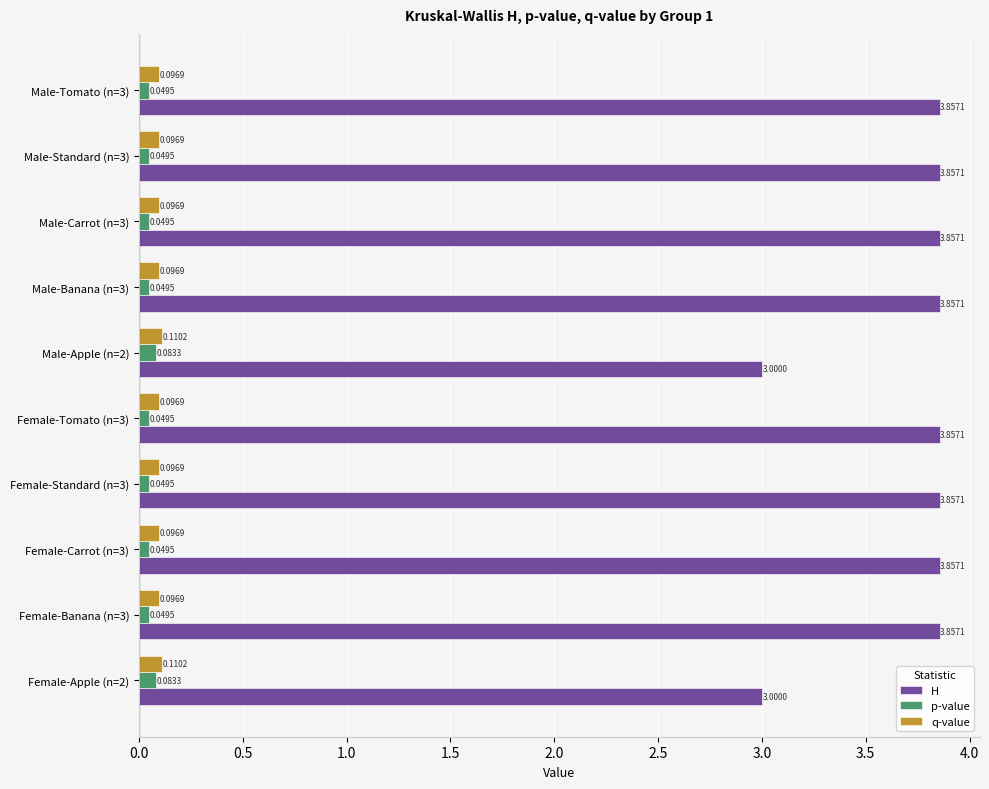

List the series in order of their peak value, lowest first.

p-value, q-value, H